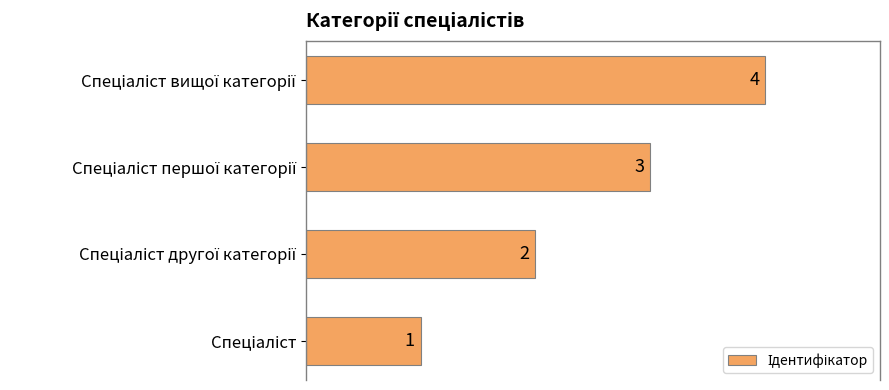

What is the difference between the maximum and minimum values?

3